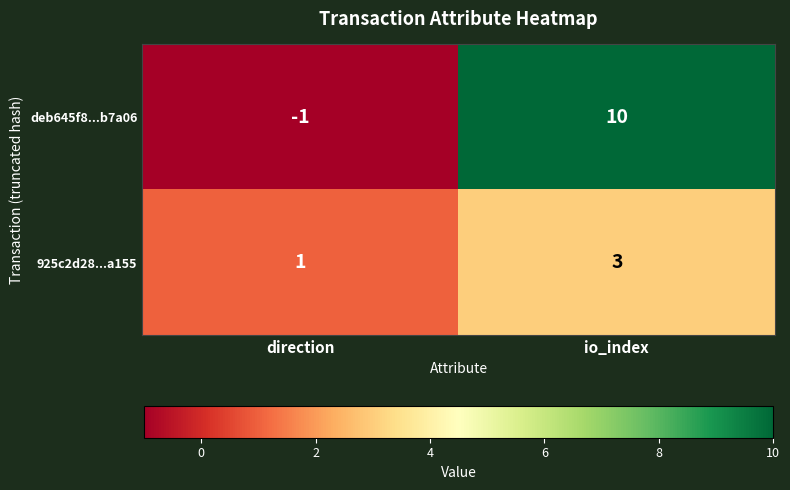

Which series has the widest spread of values?

deb645f8...b7a06